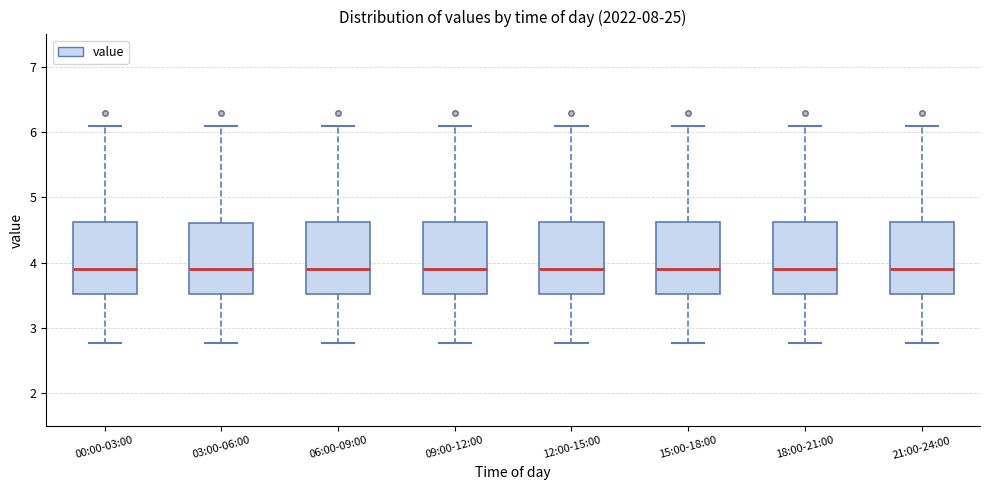

Where does the lower whisker of the box for 00:00-03:00 end on the y-axis? The values are not printed on the chart, so give them approximately, as read against the axis.

2.8